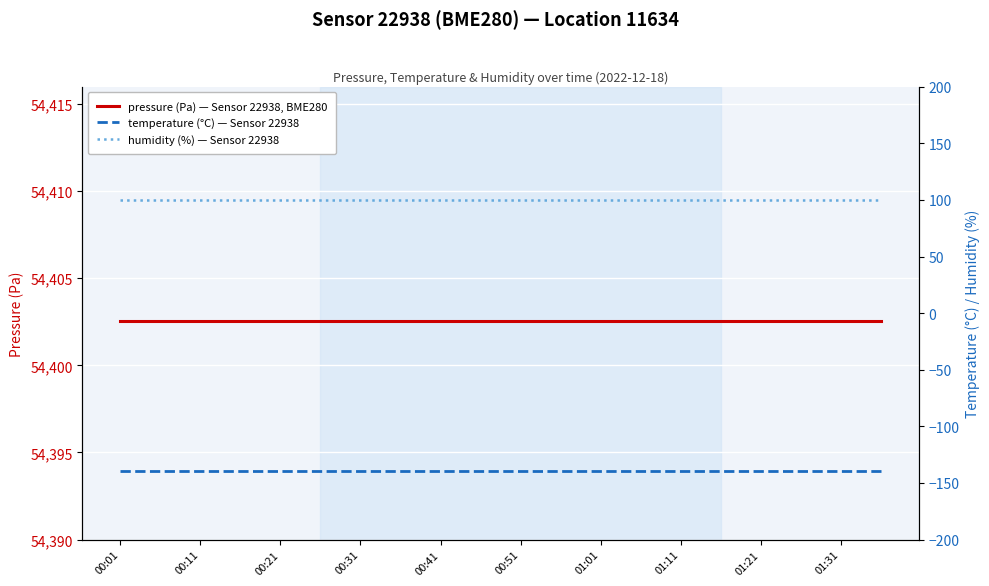

What is the sum of all temperature (°C) — Sensor 22938 values?

-2791.2